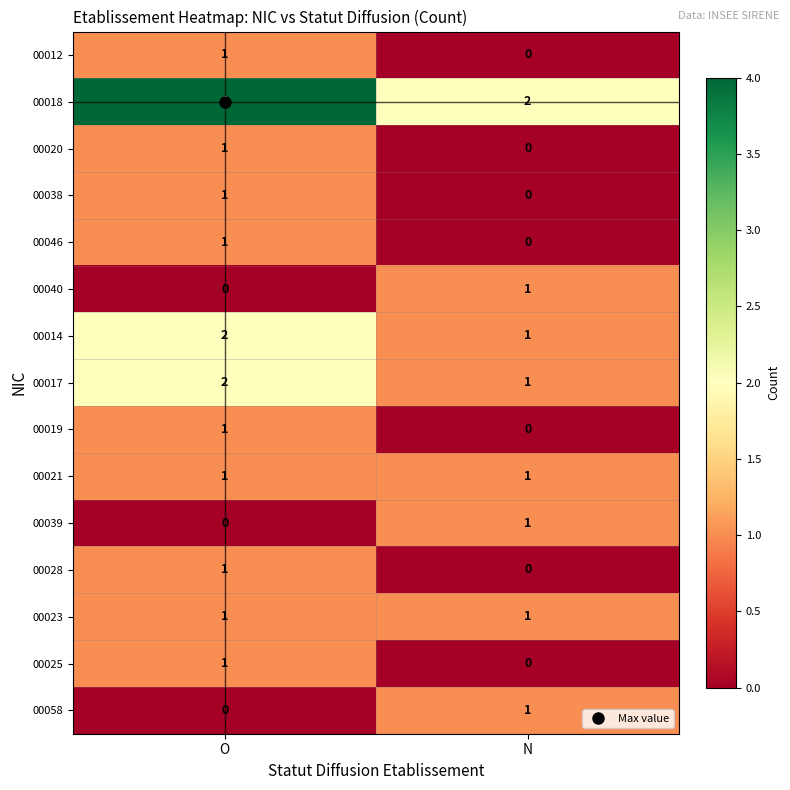

What is the sum of the 00018 values at N and O?

6